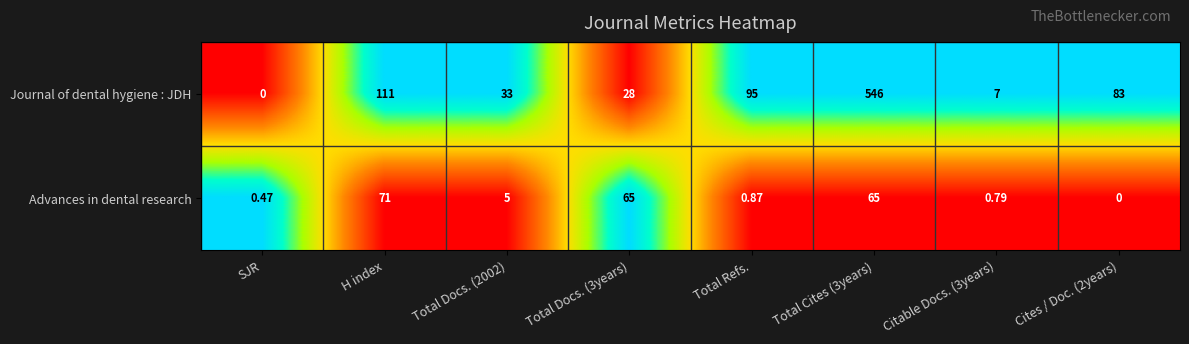

Which series changed the most between Total Docs. (2002) and Total Refs.?

Journal of dental hygiene : JDH